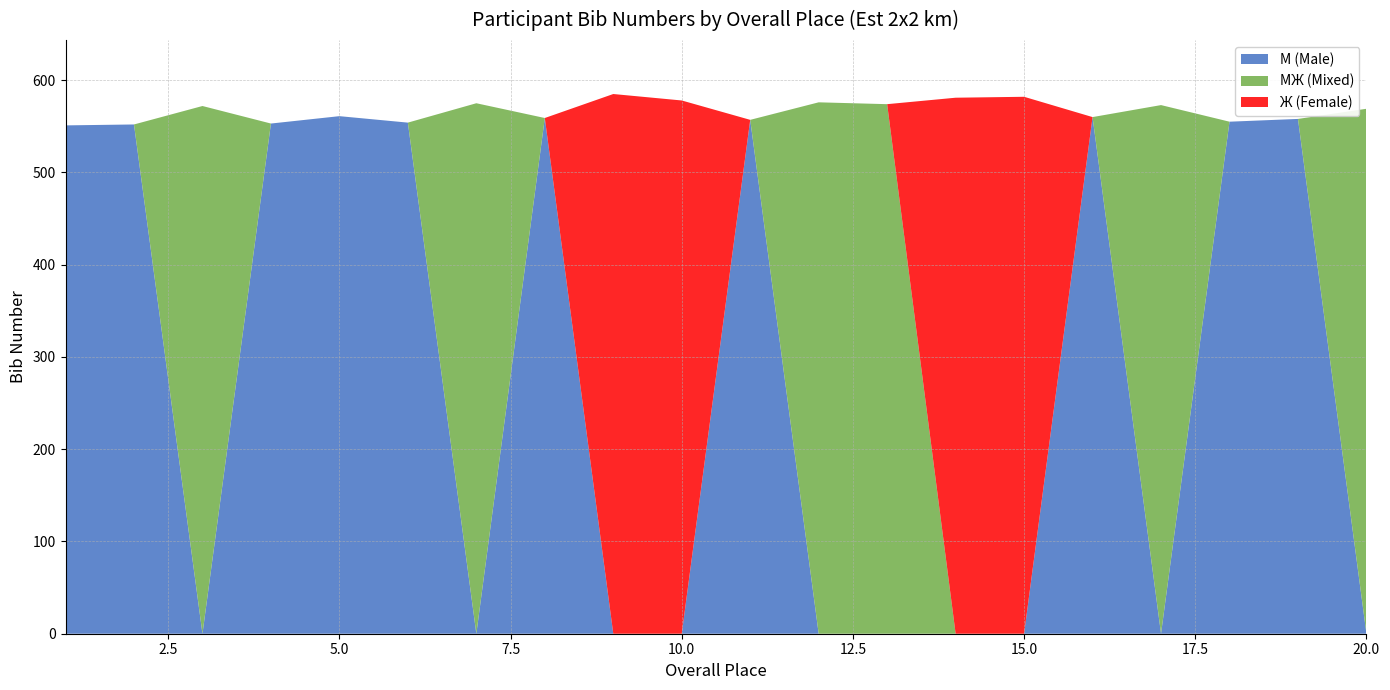

What are all the series names shown in the legend?

М (Male), МЖ (Mixed), Ж (Female)